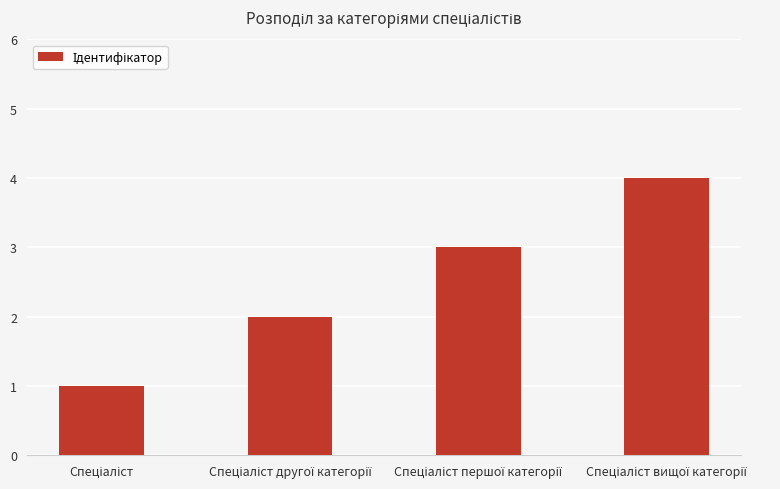

What is the difference between the maximum and minimum values?

3